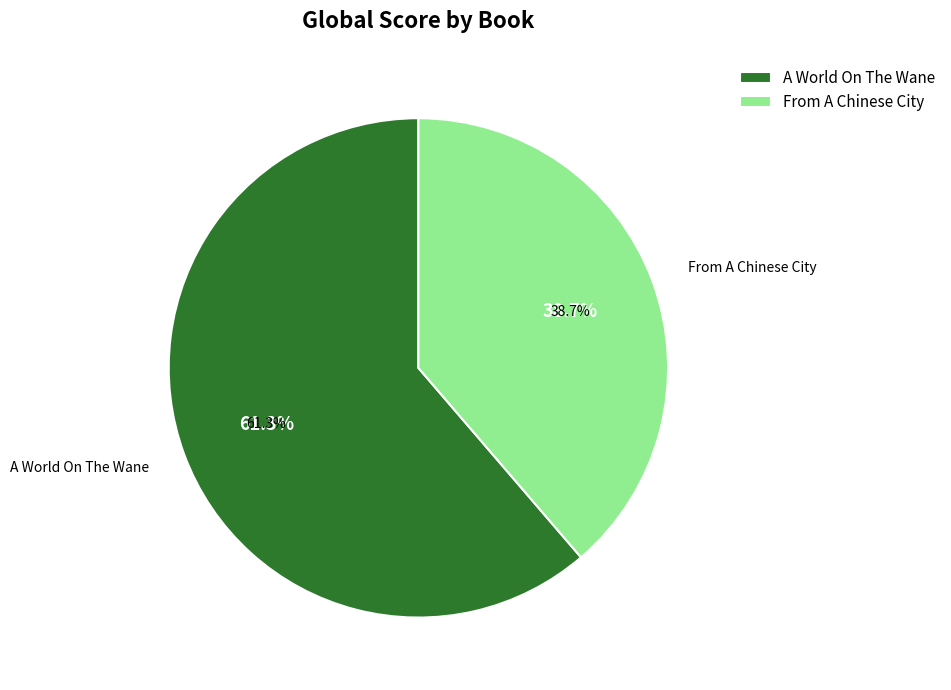

Is the sum of From A Chinese City and A World On The Wane greater than half?

Yes